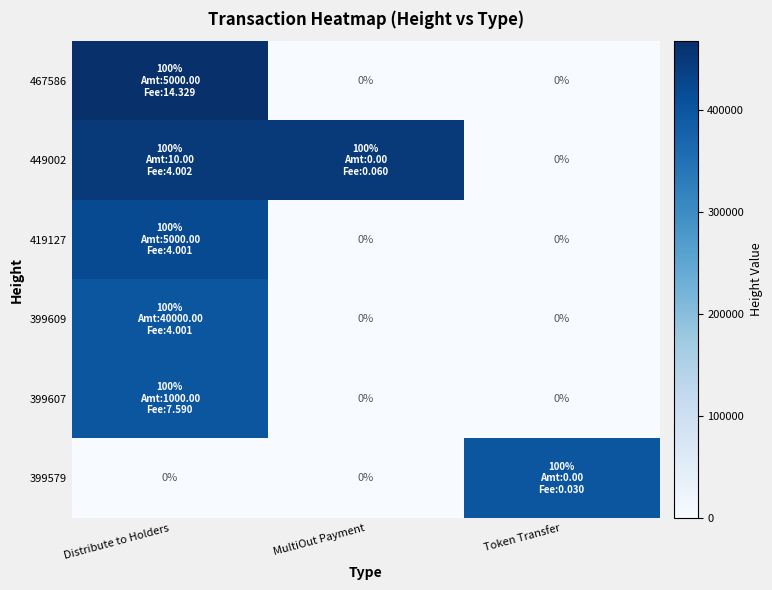

List the labels in order of 399579 value, largest first.

Token Transfer, Distribute to Holders, MultiOut Payment